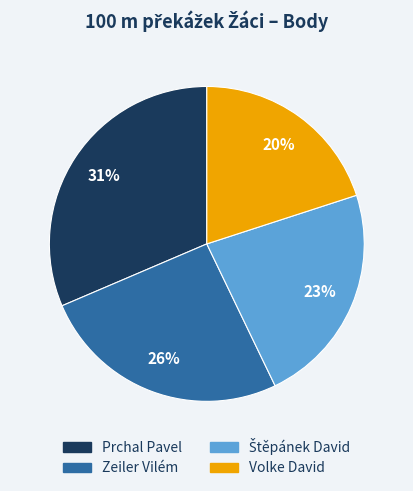

To the nearest percent, what portion does Zeiler Vilém represent?

26%